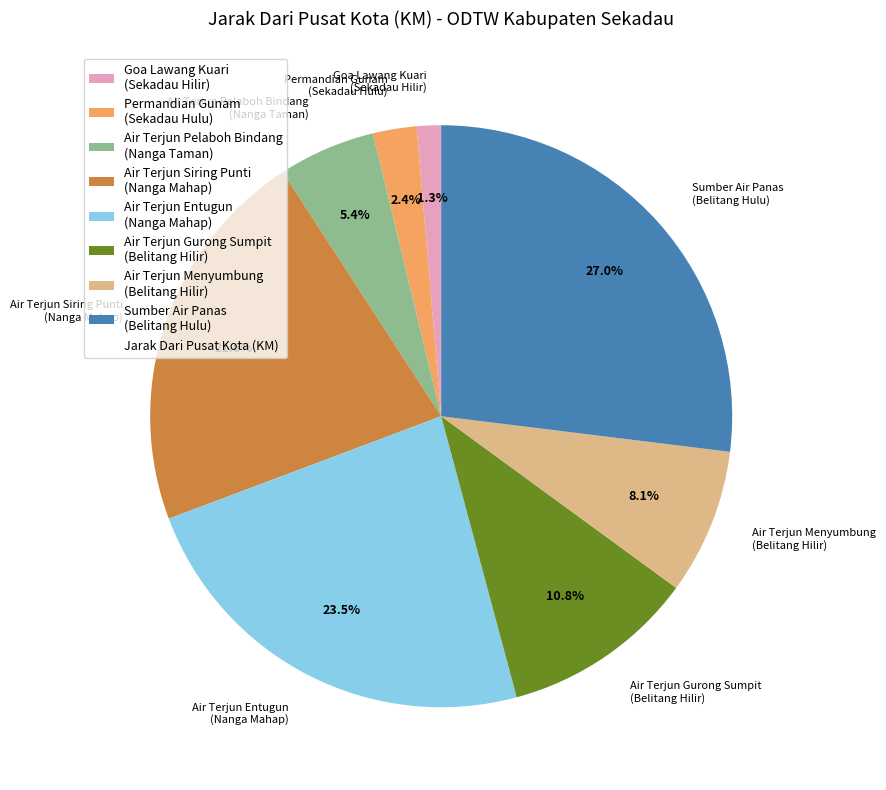

Which slice is the largest?

Sumber Air Panas (Belitang Hulu)